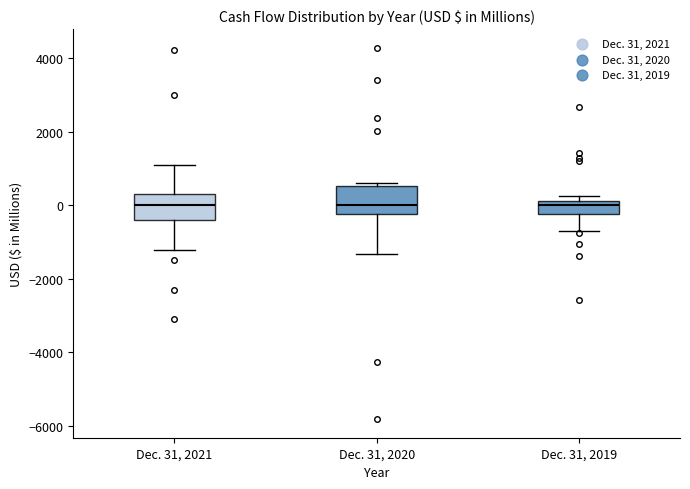

Reading left to right, read every box against the y-axis: the position of its median line, the range the box covers, and the ends of its whiskers. The values are not printed on the chart, so give them approximately, as read against the axis.

Dec. 31, 2021: median 0, box -400 to 200, whiskers -1200 to 1200
Dec. 31, 2020: median 0, box -200 to 600, whiskers -1400 to 600 (just above the box's upper edge)
Dec. 31, 2019: median 0, box -200 to 200, whiskers -600 to 200 (just above the box's upper edge)